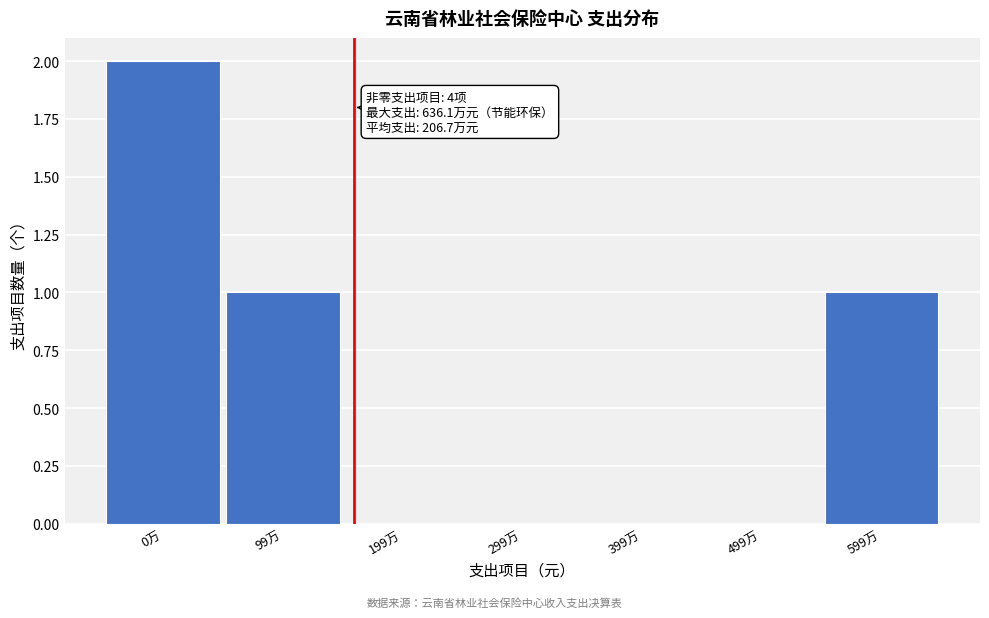

Reading left to right, list all the values displayed in this chart.

0万=2	99万=1	199万=0	299万=0	399万=0	499万=0	599万=1